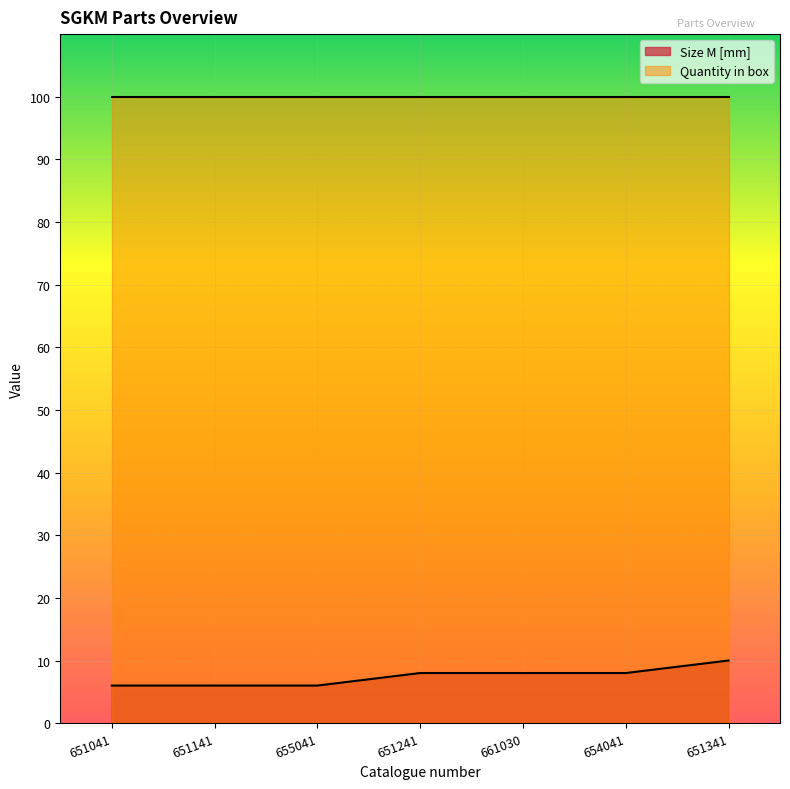

Where does the data first go above 8?

651341